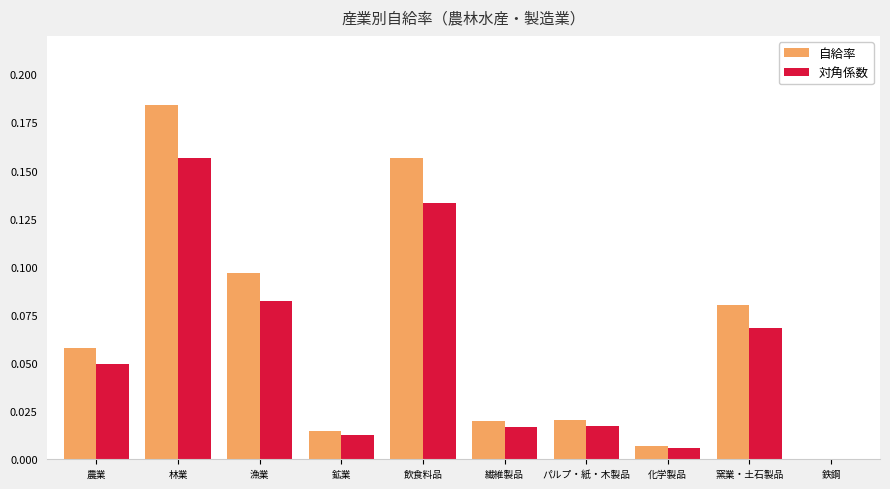

At which category is the sum across all series the highest?

林業